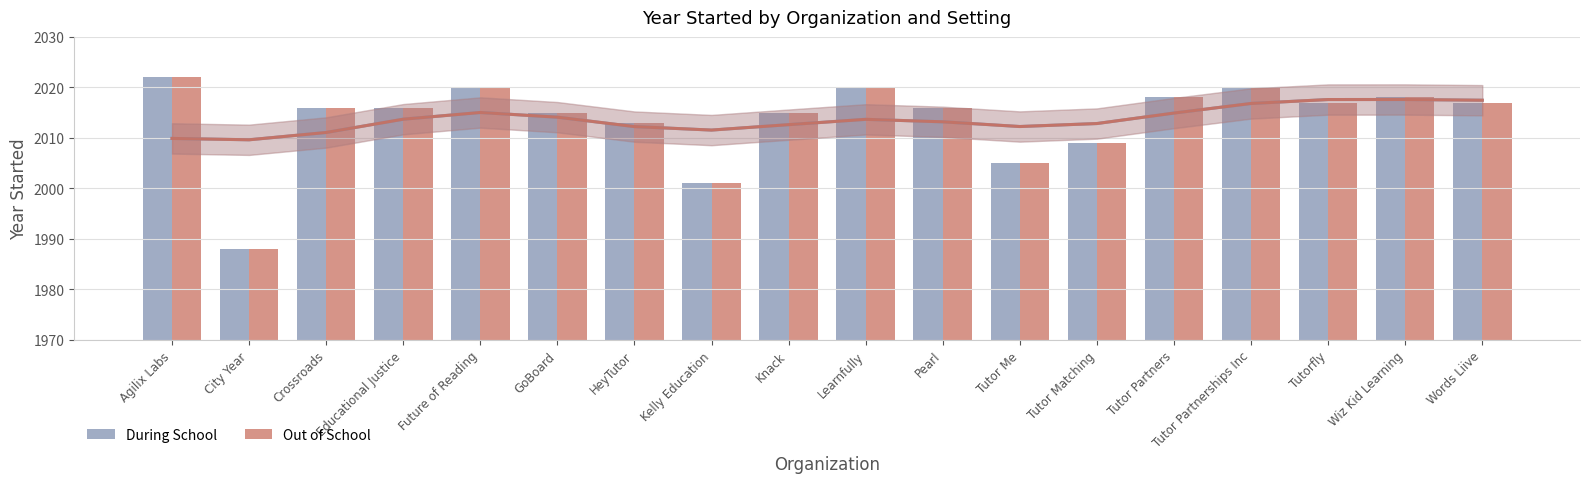

The value of Out of School at Tutor Matching is 577. True or false?

False